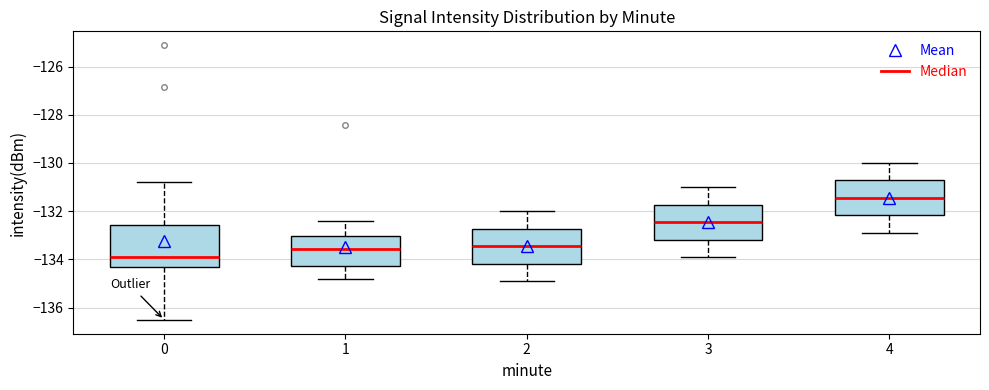

Comparing the boxes themselves (not the whiskers), which one is the tallest?

0